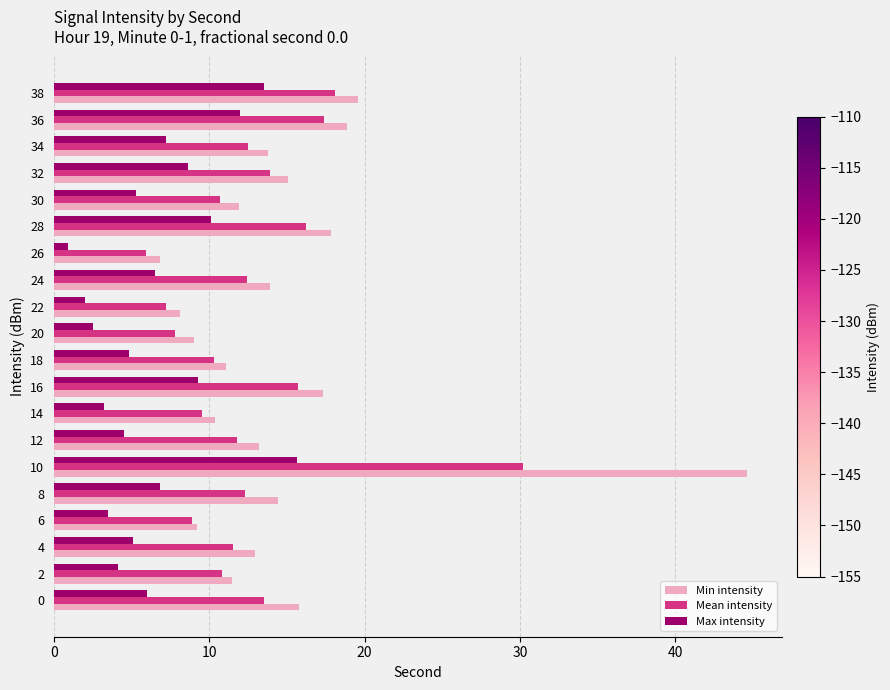

Rank the series by their average value, from highest to lowest.

Min intensity, Mean intensity, Max intensity